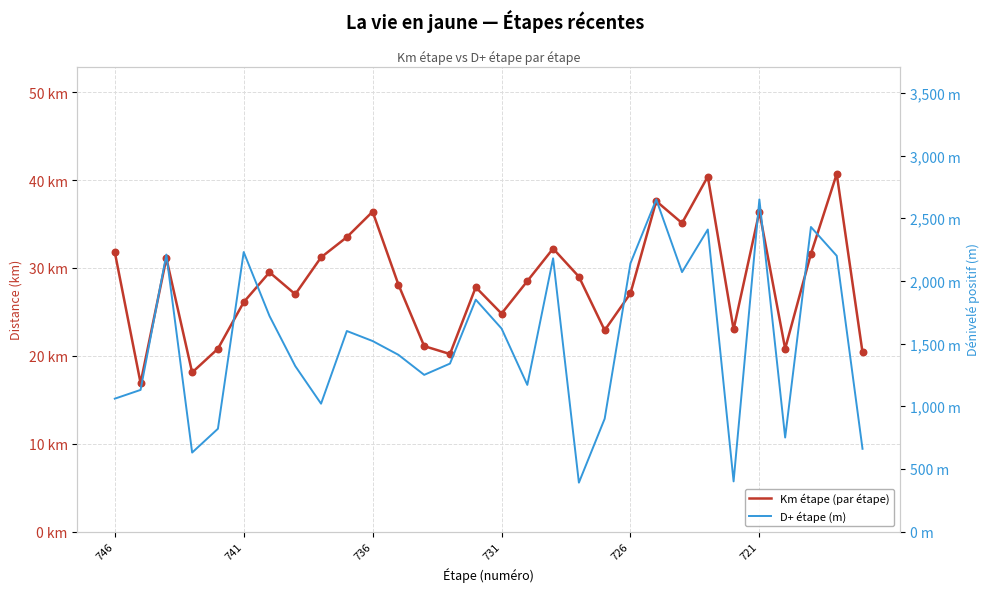

What are all the series names shown in the legend?

Km étape (par étape), D+ étape (m)